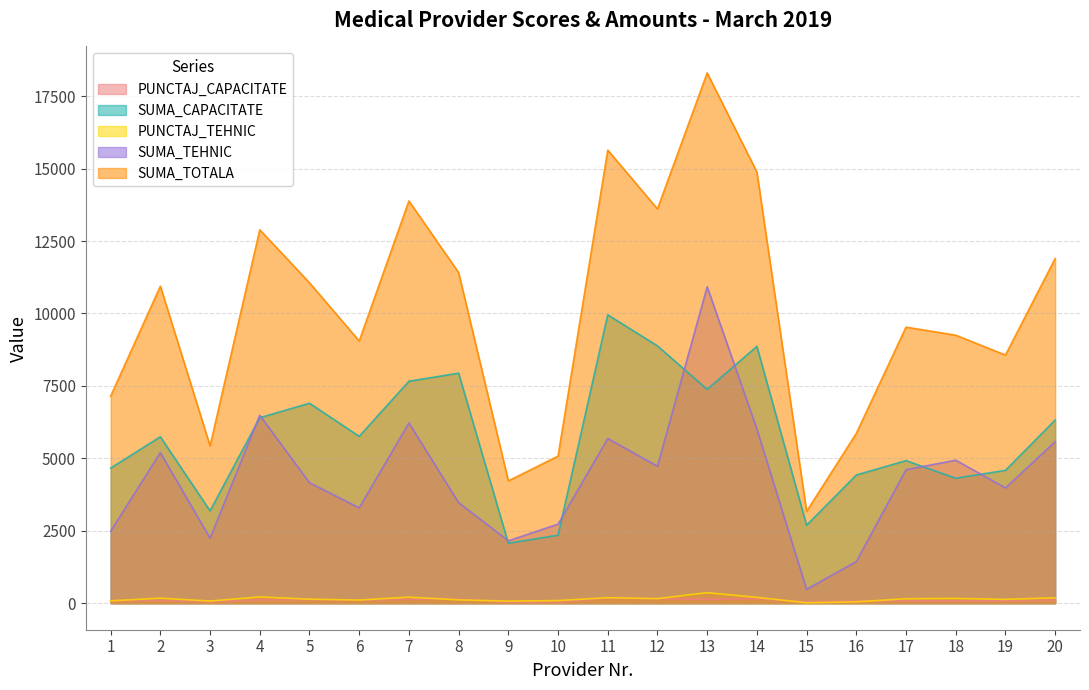

What is the total value across all series at 18?

18743.4